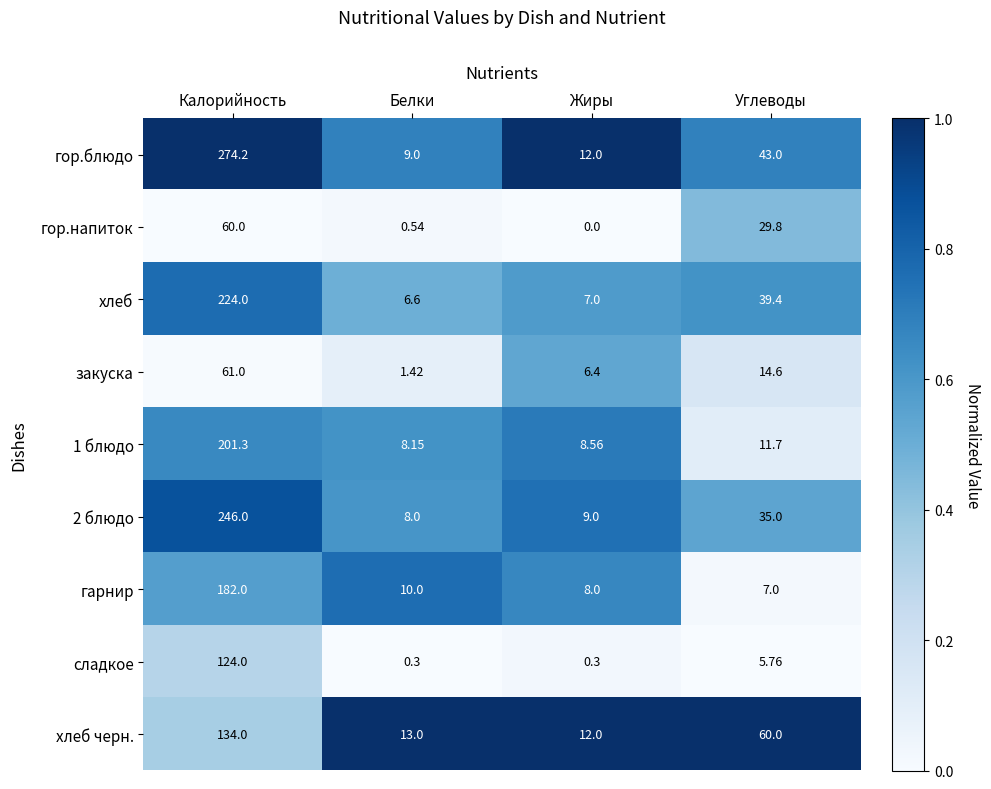

At which category does the chart reach its peak across all series?

Калорийность